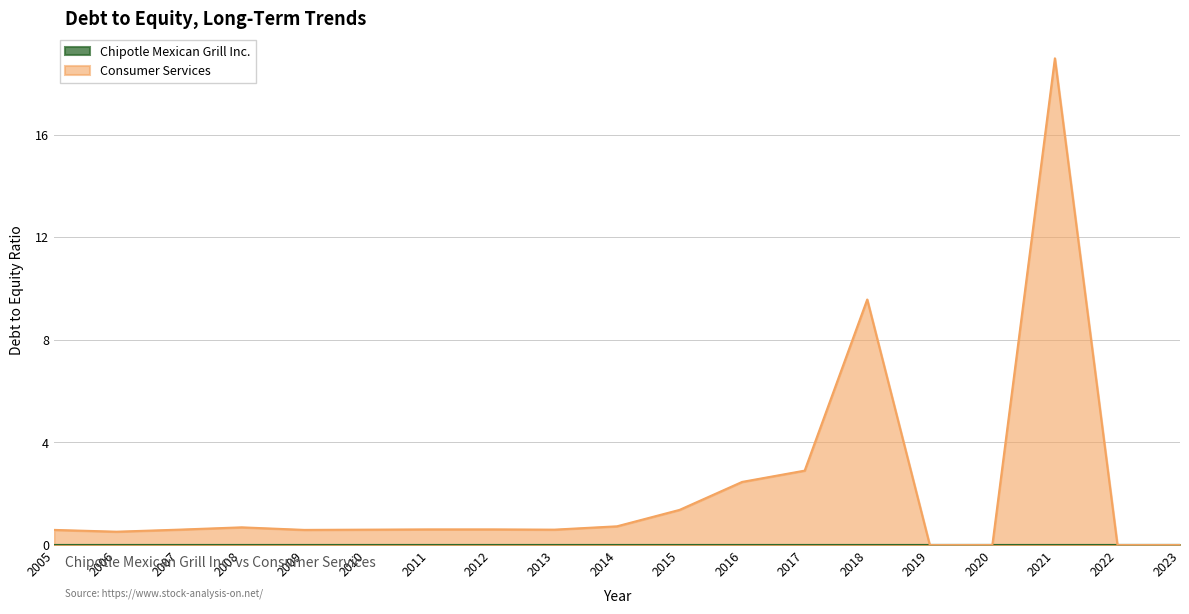

How many series are shown in this chart?

2